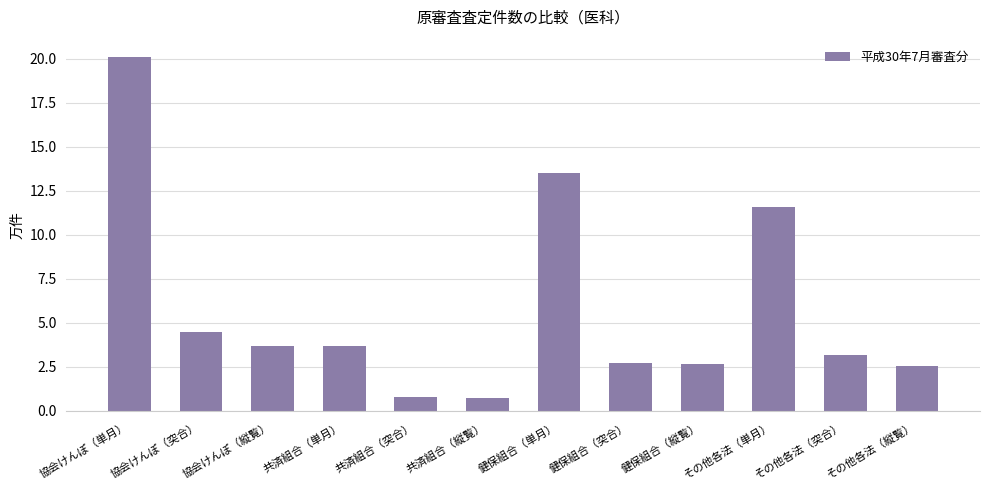

What is the difference between the maximum and minimum values?

19.4